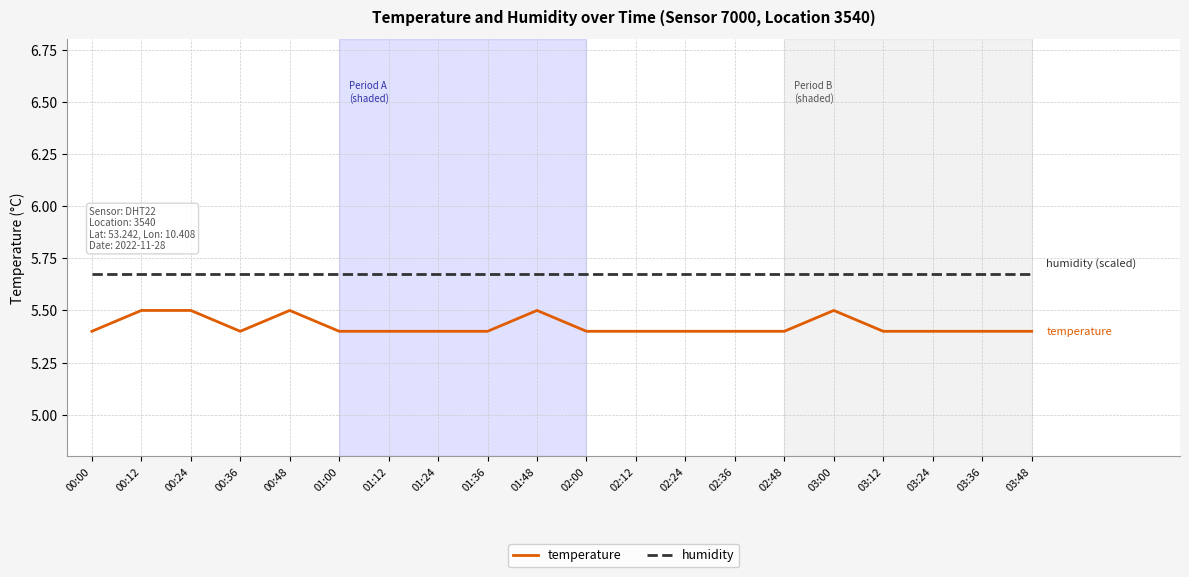

What is the maximum value for temperature?

5.5